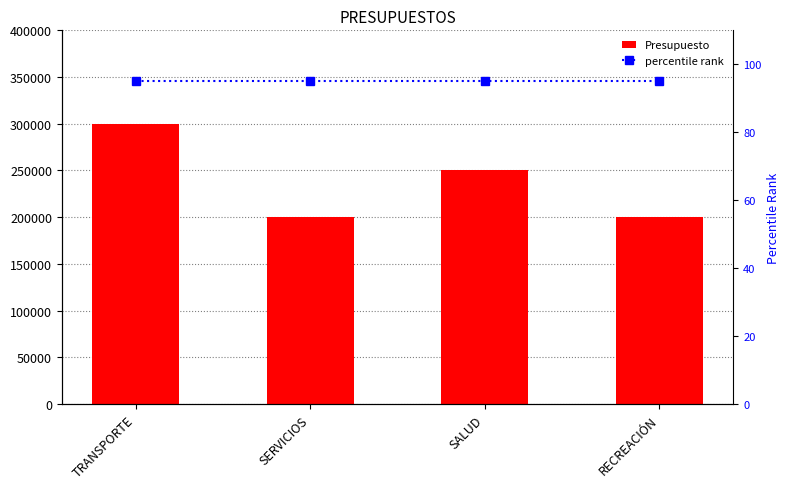

At which label is Presupuesto closest to 250000?

SALUD